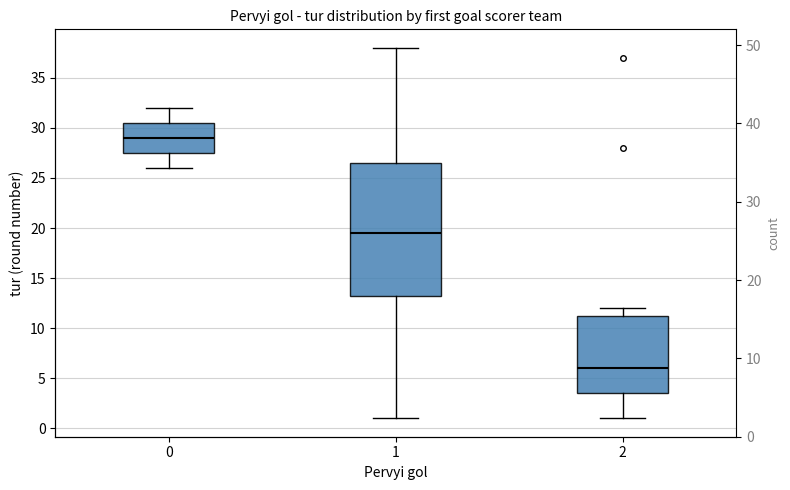

Reading right to left, transcribe all the data shown in this chart.

2=12	1=26	0=3